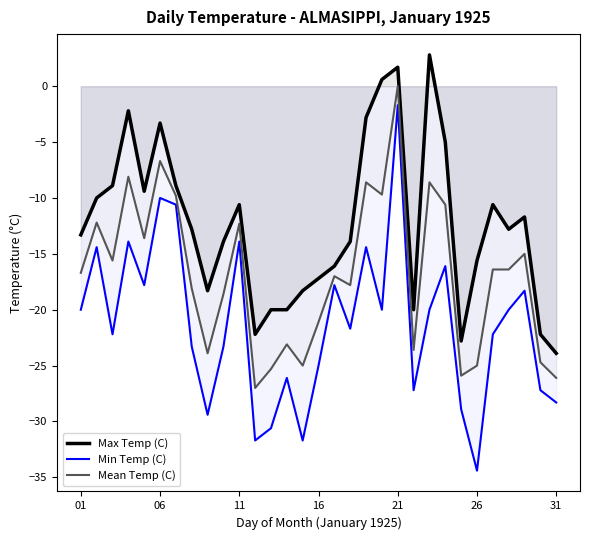

The Mean Temp (C) series shows -24.8 at 01. True or false?

False